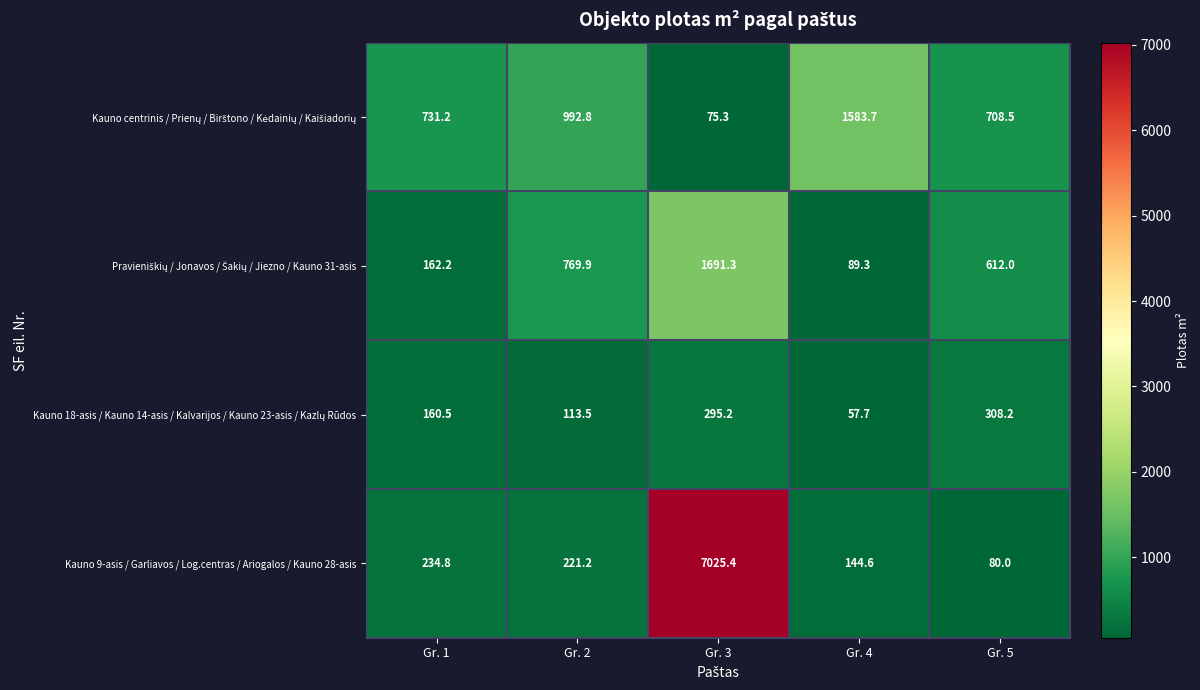

Which category has the highest value across all series?

Gr. 3